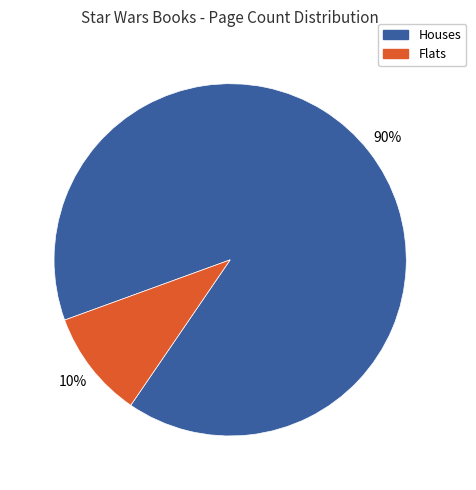

Does any single category account for the majority?

Yes